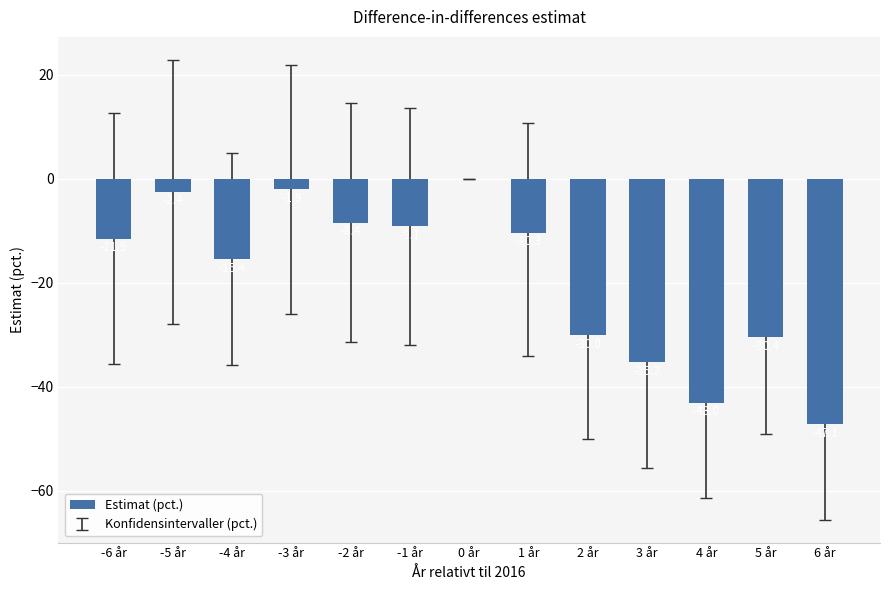

Which has a higher value, 6 år or 1 år?

1 år